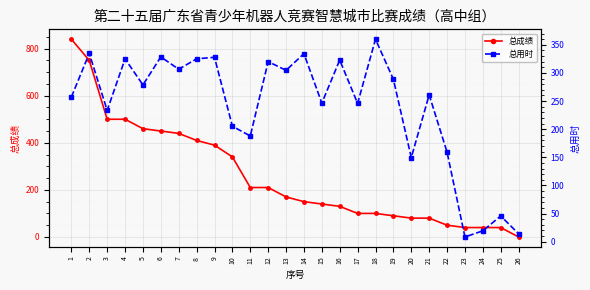

Which category has the lowest value in the 总成绩 series?

26